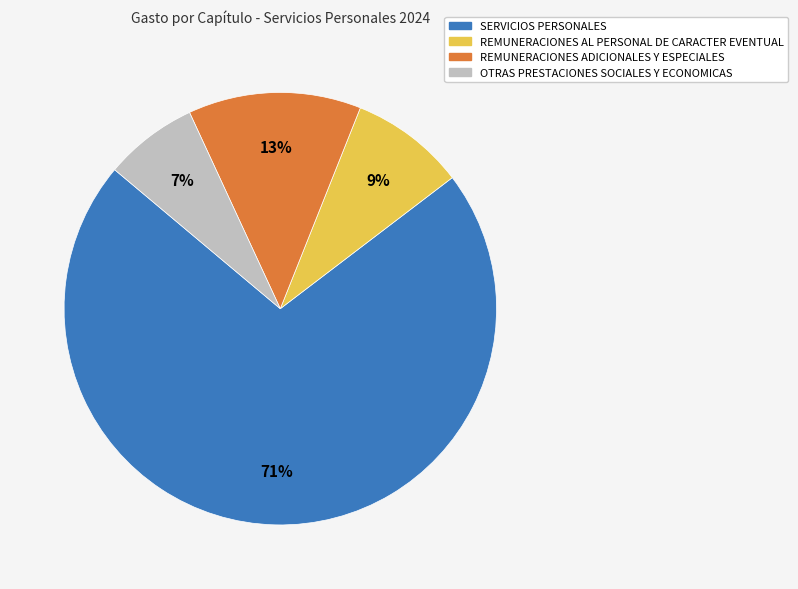

Which has a higher value, OTRAS PRESTACIONES SOCIALES Y ECONOMICAS or REMUNERACIONES AL PERSONAL DE CARACTER EVENTUAL?

REMUNERACIONES AL PERSONAL DE CARACTER EVENTUAL